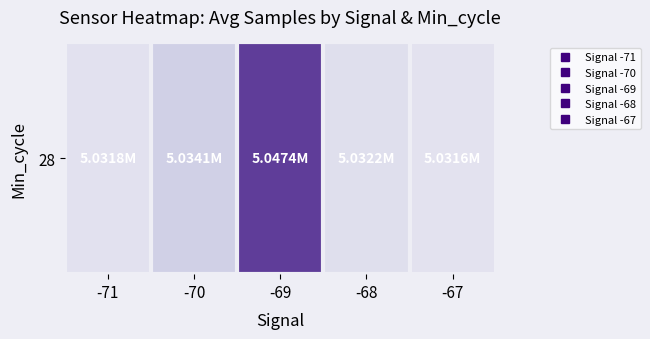

Rank the categories by value from lowest to highest.

-67, -71, -68, -70, -69